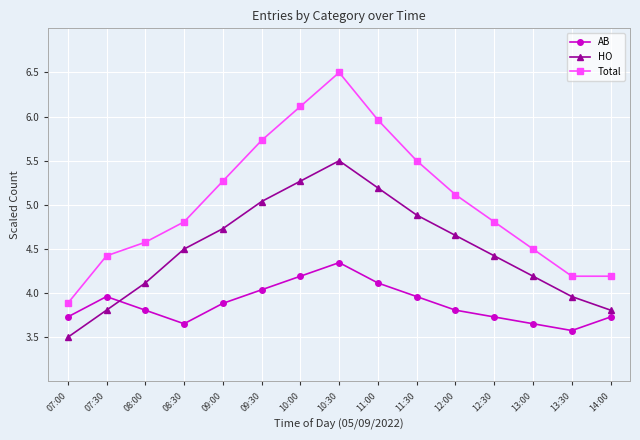

Where does the HO series first go above 4?

08:00